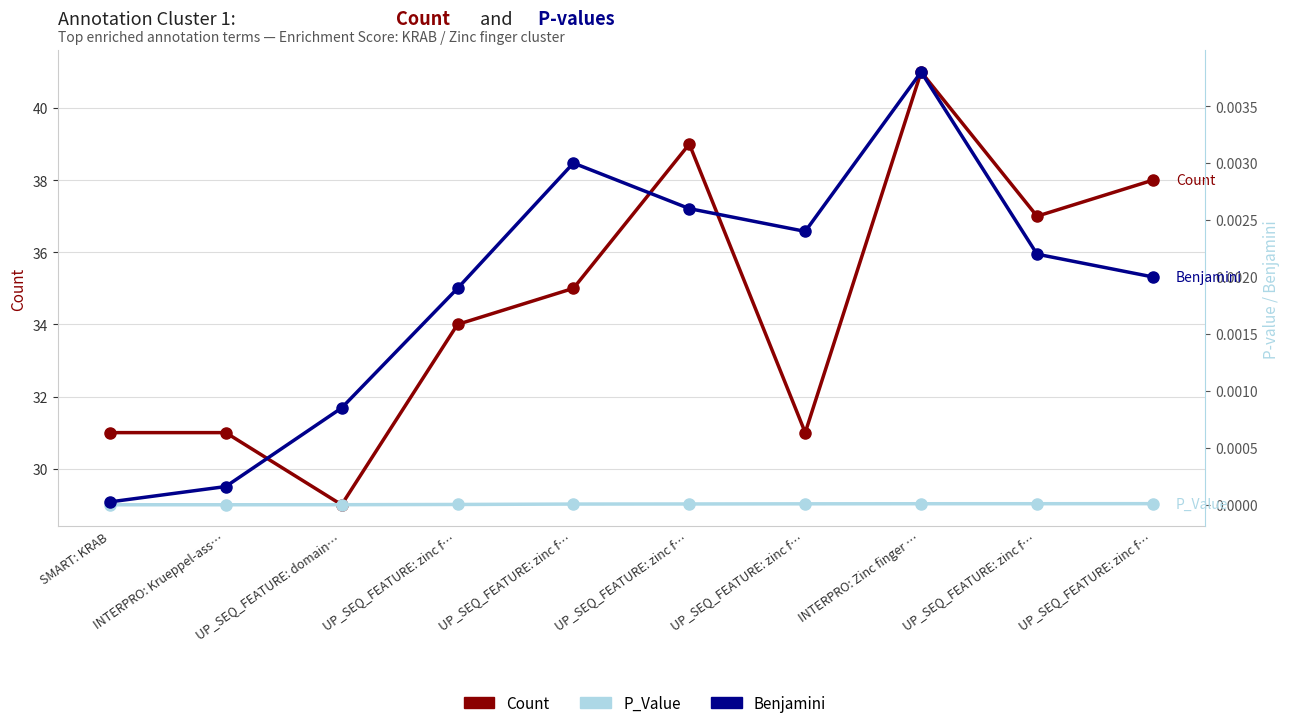

Reading right to left, transcribe all the data shown in this chart.

Count: 38.0	37.0	41.0	31.0	39.0	35.0	34.0	29.0	31.0	31.0
P_Value: 0.0	0.0	0.0	0.0	0.0	0.0	0.0	0.0	0.0	0.0
Benjamini: 0.0	0.0	0.0	0.0	0.0	0.0	0.0	0.0	0.0	0.0